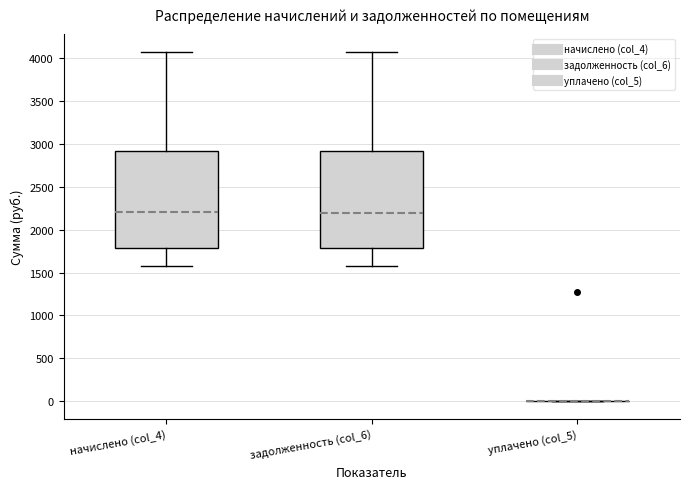

Reading left to right, read every box against the y-axis: the position of its median line, the range the box covers, and the ends of its whiskers. The values are not printed on the chart, so give them approximately, as read against the axis.

начислено (col_4): median 2200, box 1800 to 2900, whiskers 1550 to 4050
задолженность (col_6): median 2200, box 1800 to 2900, whiskers 1550 to 4050
уплачено (col_5): box collapsed to a line at 0, whiskers 0 to 0